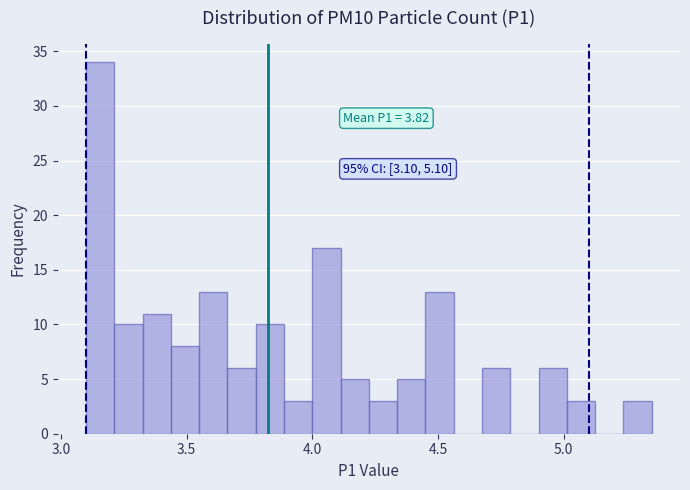

Around what value on the x-axis is the tallest bar? Give the approximate position of its centre, as read against the axis.

3.15